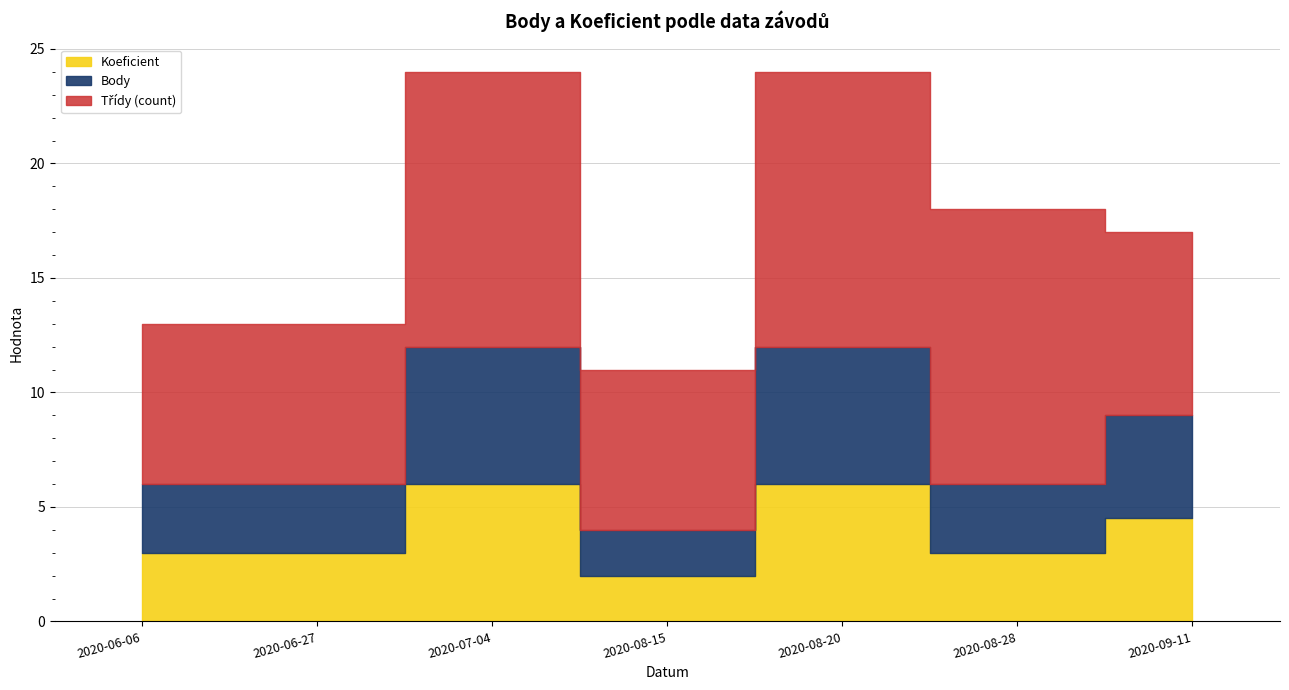

At 2020-08-28, list the series in order from smallest to largest.

Koeficient, Body, Třídy (count)